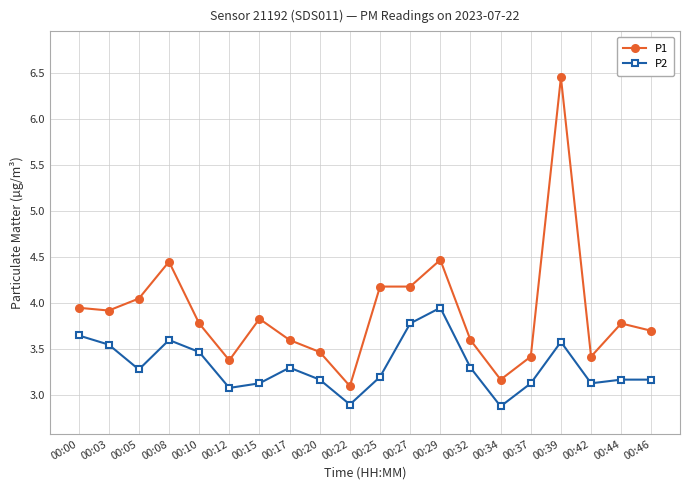

Is the value of P1 at 00:00 greater than the value of P2 at 00:25?

Yes